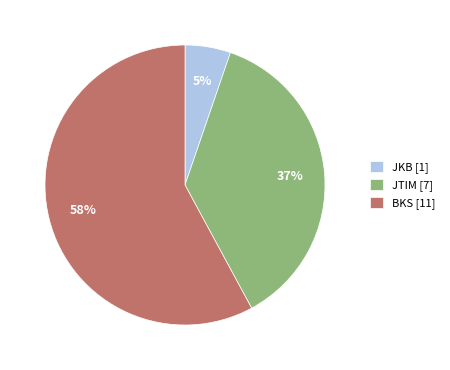

What is the smallest slice in the pie chart?

JKB [1]